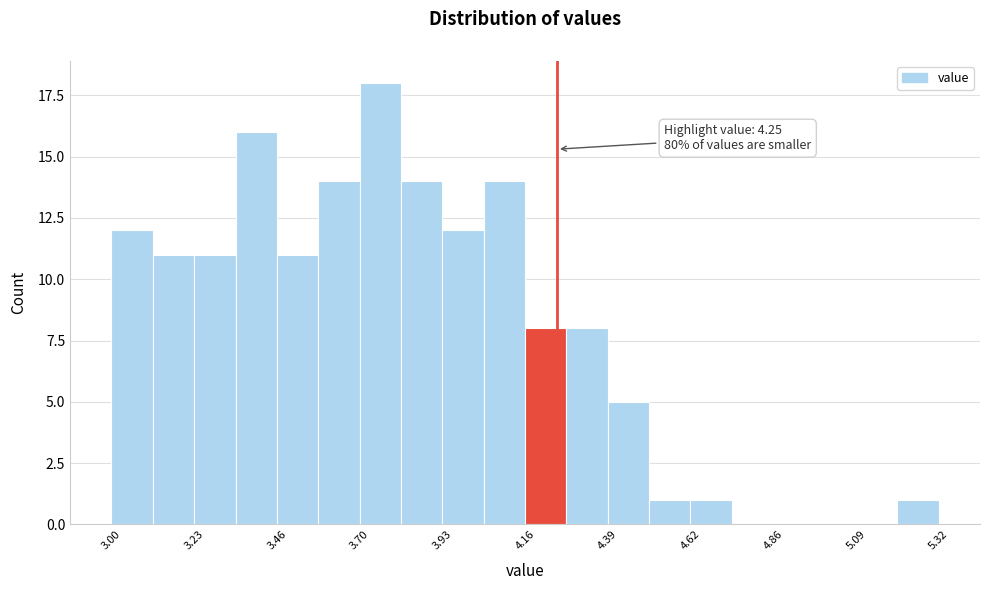

Read against the x-axis, roughly where is the centre of the tallest bar?

3.75